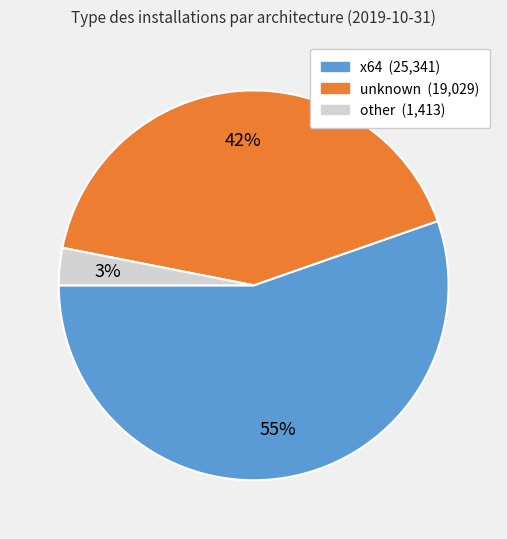

To the nearest percent, what is the average slice percentage?

33%